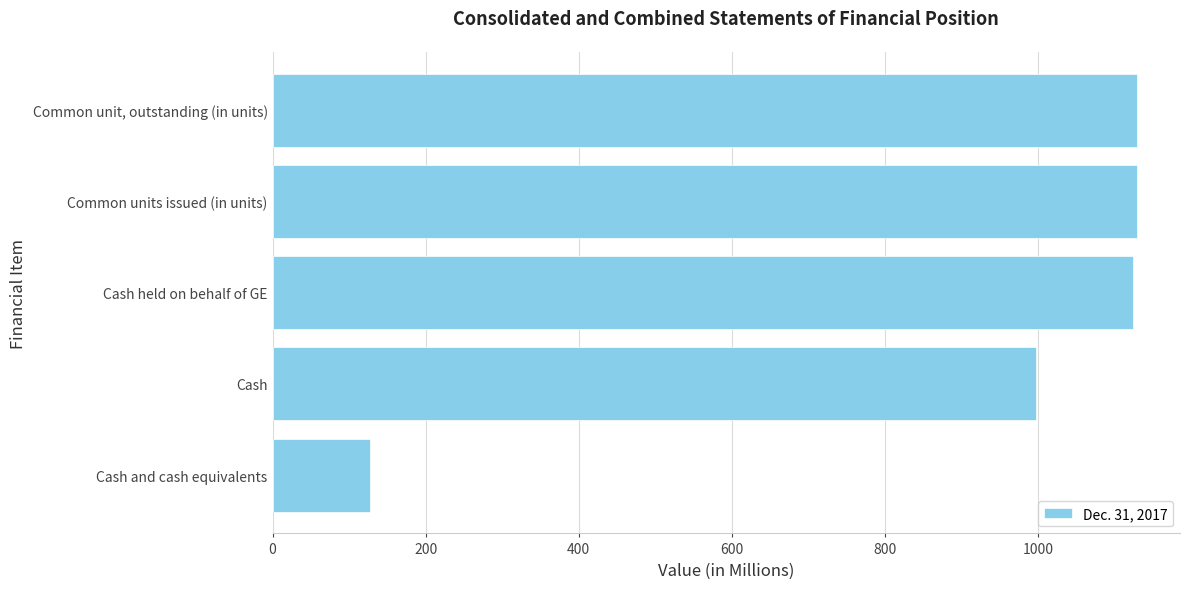

Which has a higher value, Cash held on behalf of GE or Cash?

Cash held on behalf of GE